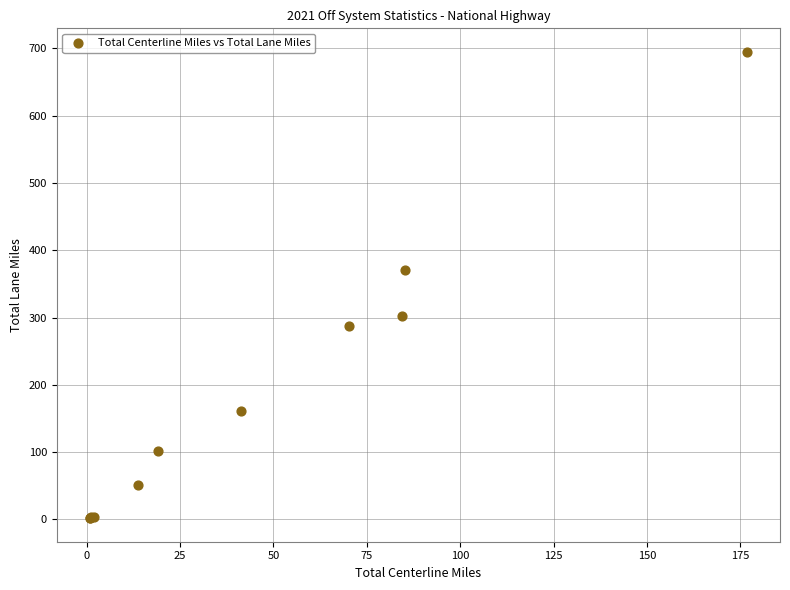

What Y value in the scatter plot is closest to 348?

371.3